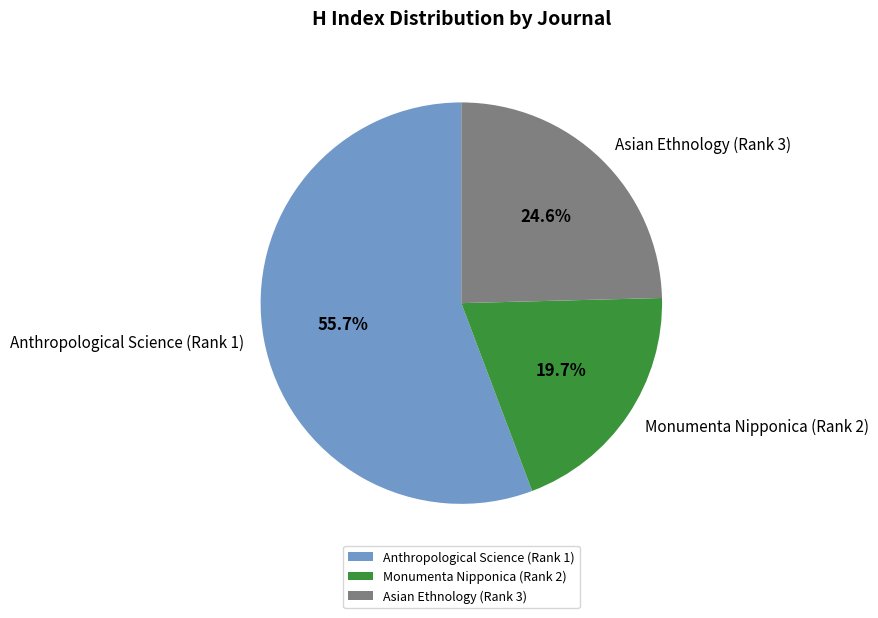

Approximately how many times larger is the value at Monumenta Nipponica (Rank 2) compared to Asian Ethnology (Rank 3)?

0.8